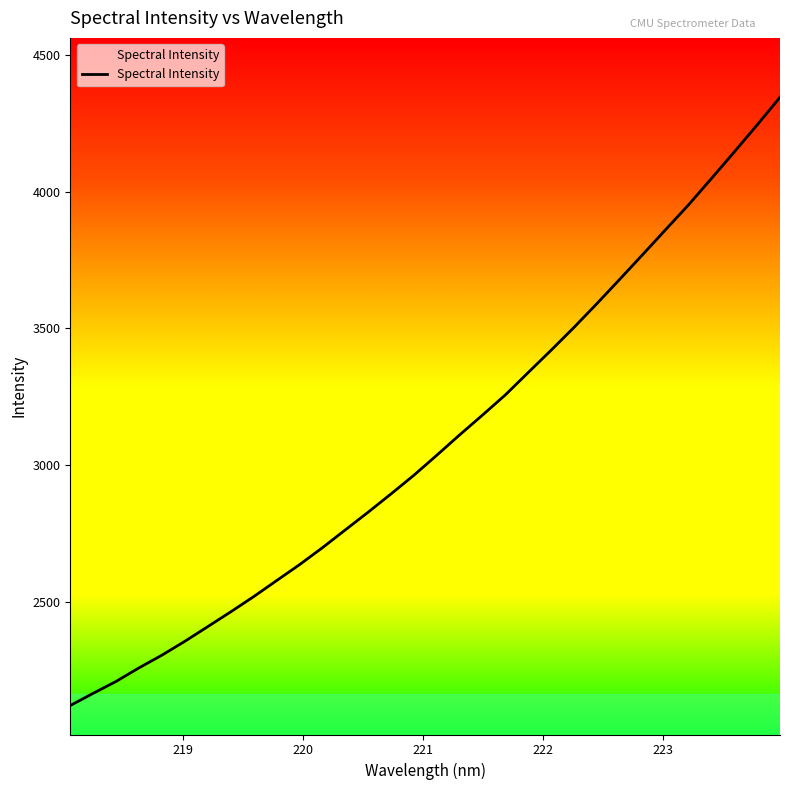

What is the difference between the maximum and minimum values?

2225.3